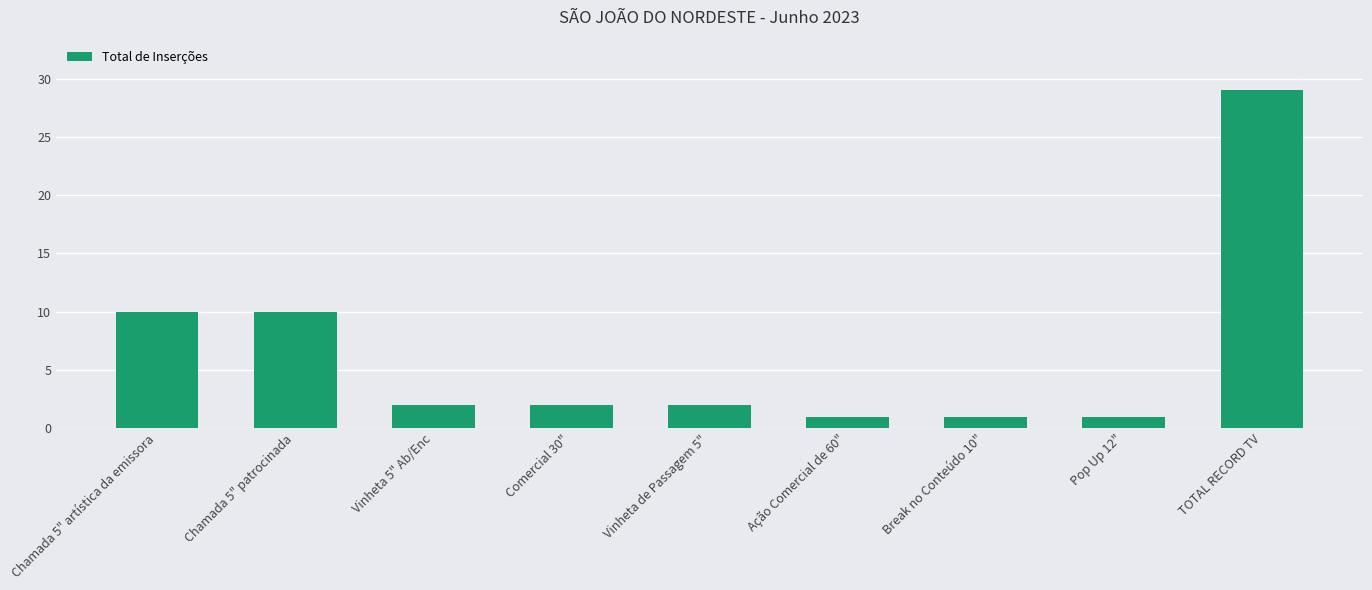

What is the approximate value at TOTAL RECORD TV, to the nearest 10?

30